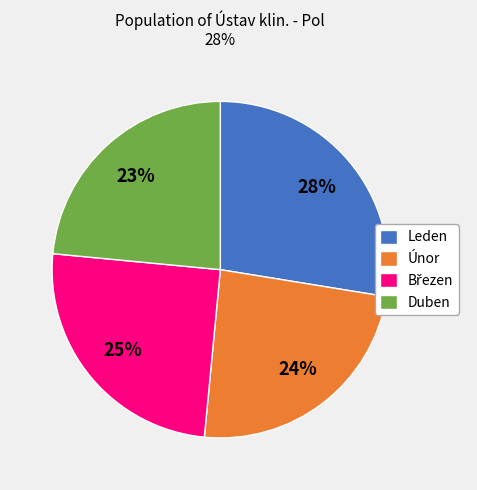

To the nearest percent, what is the average slice percentage?

25%